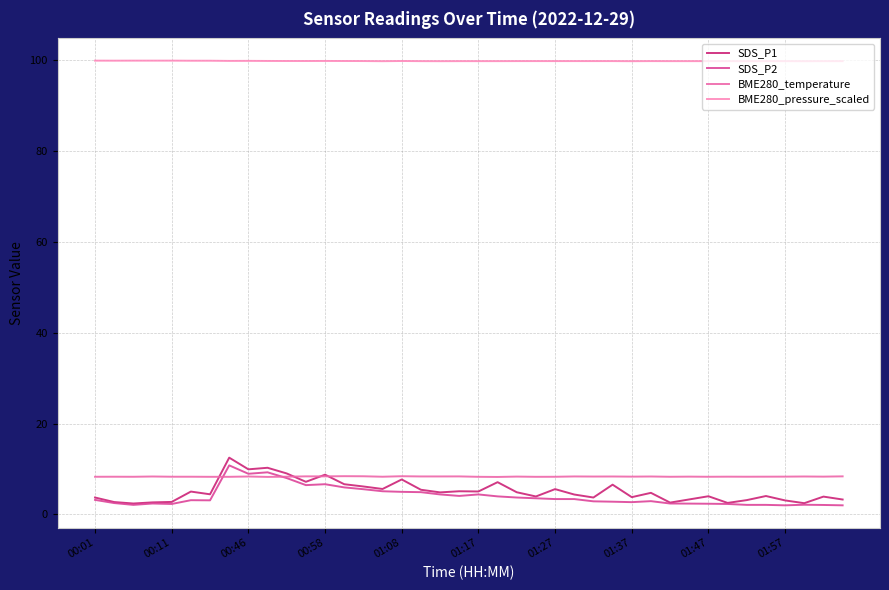

What is the average value of the SDS_P1 series?

5.1